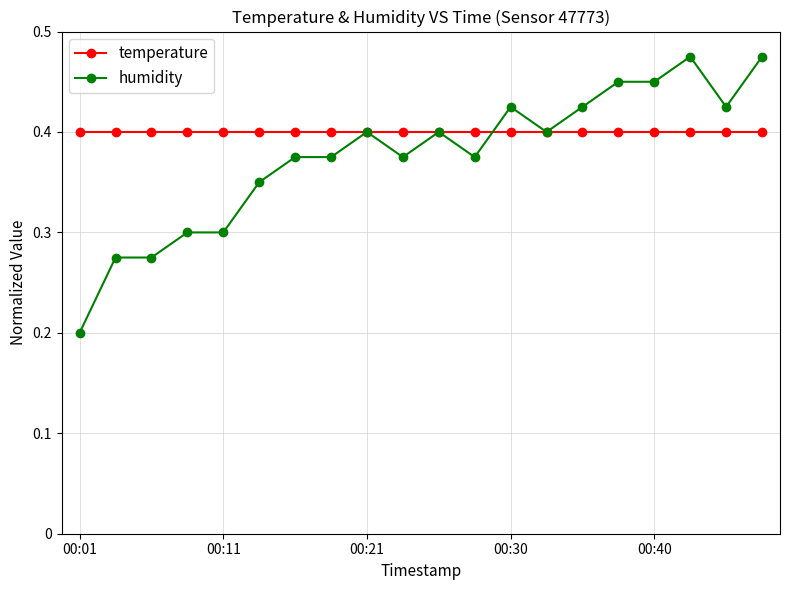

What is the value of the humidity point at the 1st from the left?

0.2